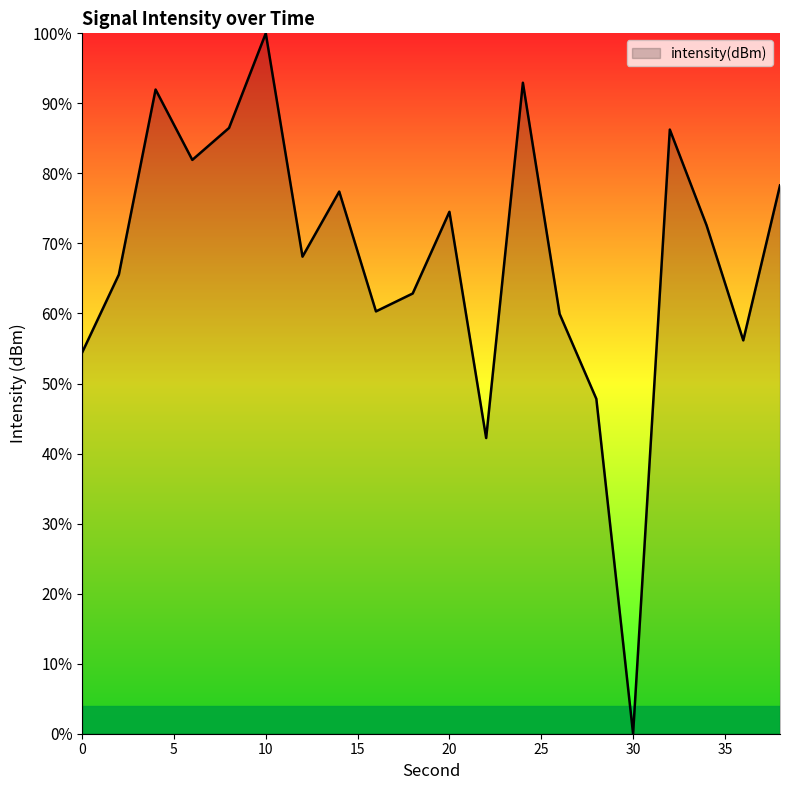

What is the greatest value displayed?

100.0